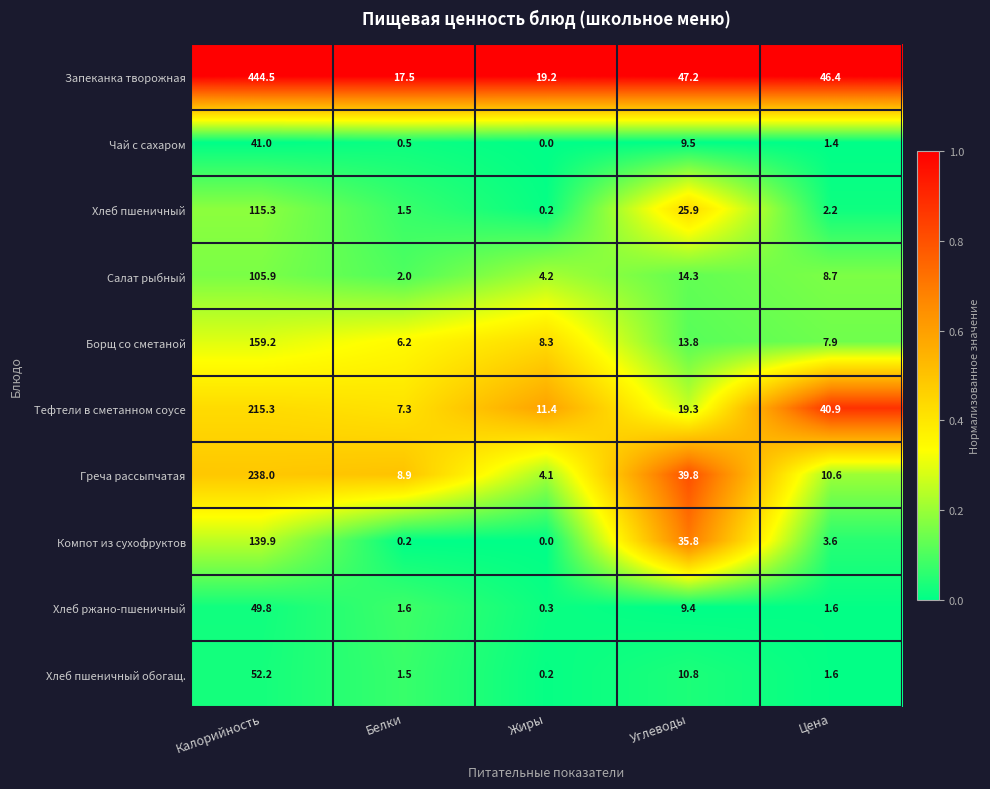

What is the difference between the second highest and minimum values in the Тефтели в сметанном соусе series?

33.6